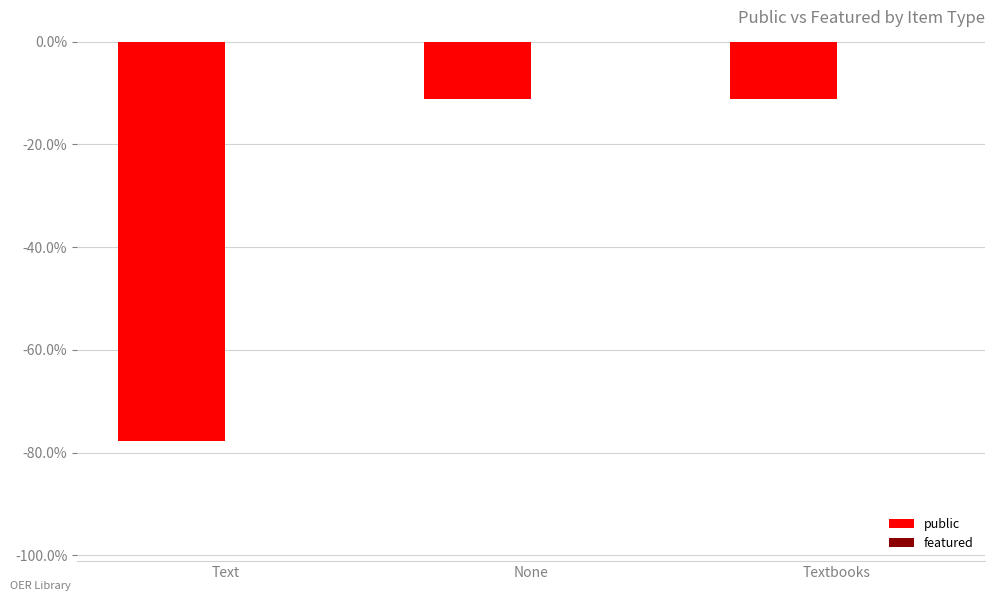

What is the minimum value shown in the chart?

-77.8